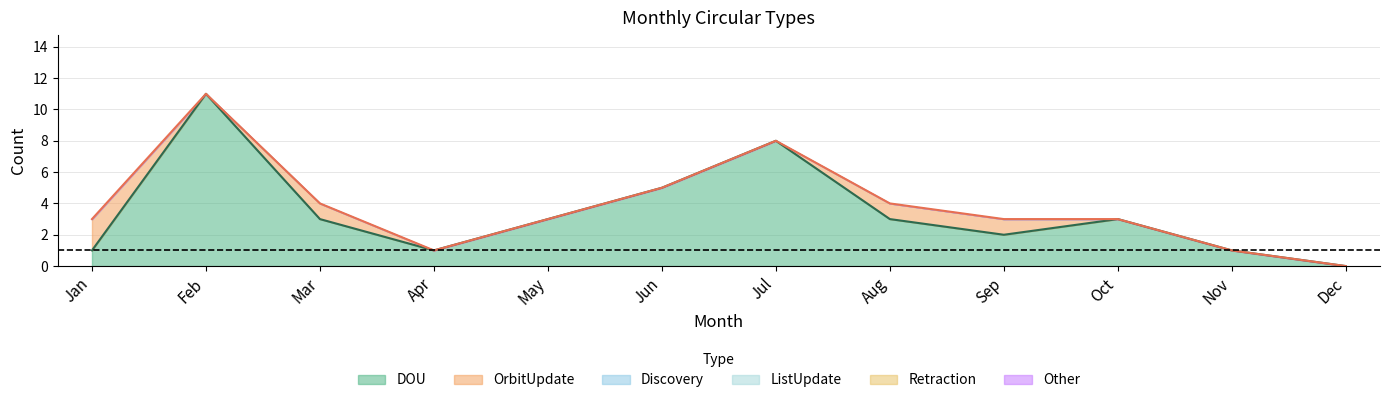

List the series in order of their peak value, lowest first.

Discovery, ListUpdate, Retraction, Other, OrbitUpdate, DOU